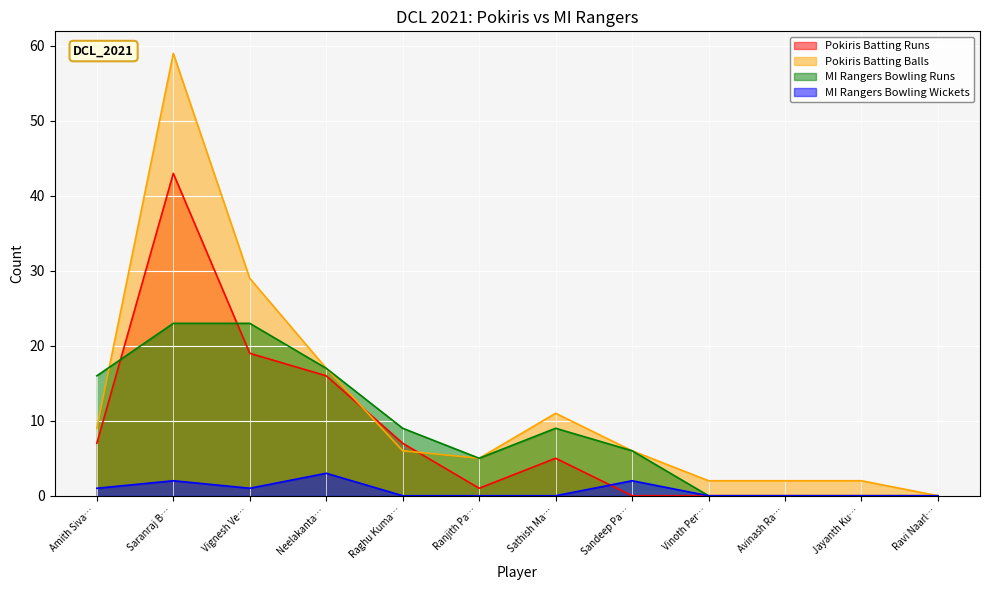

What is the value of the Pokiris Batting Balls point at the 4th from the left?

17